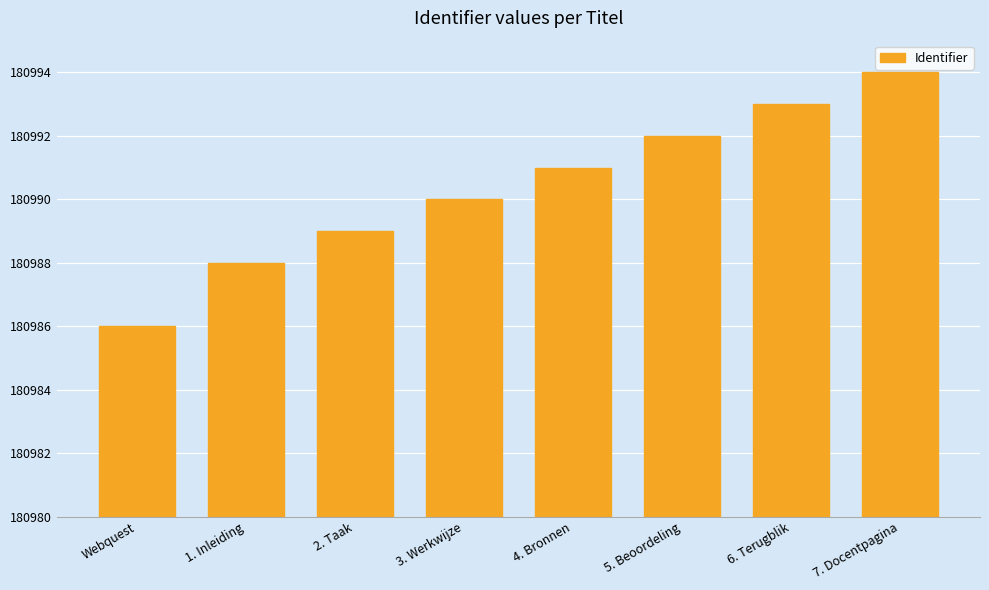

How many bars are there in total?

8